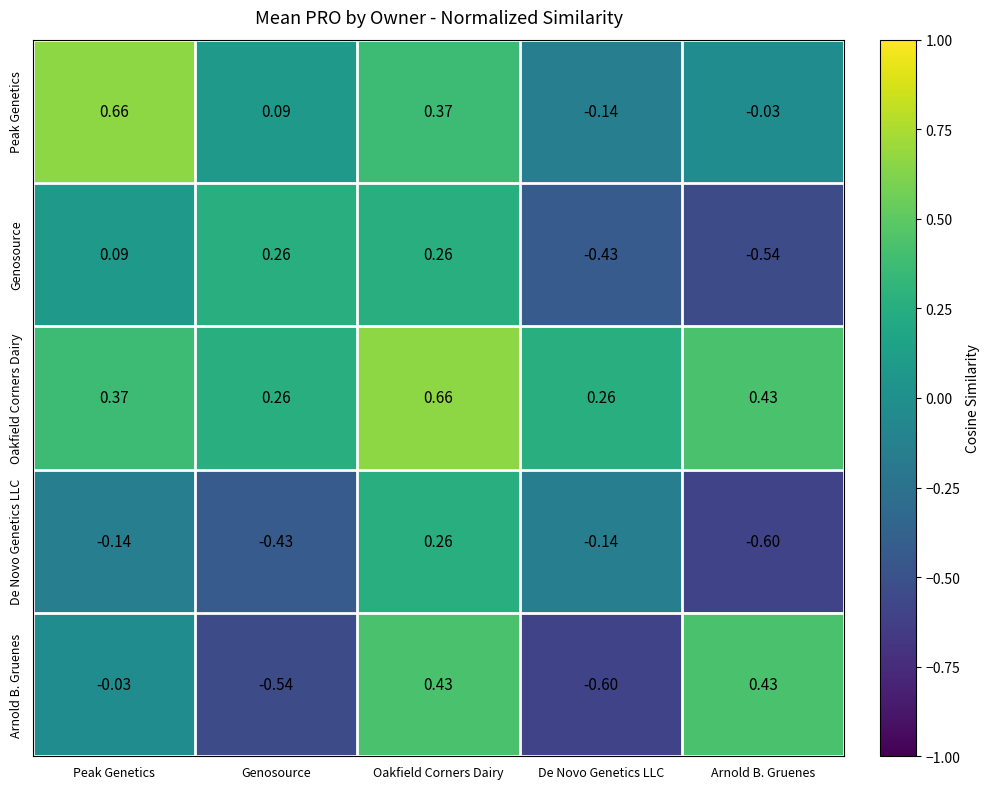

At which category is the sum across all series the highest?

Oakfield Corners Dairy